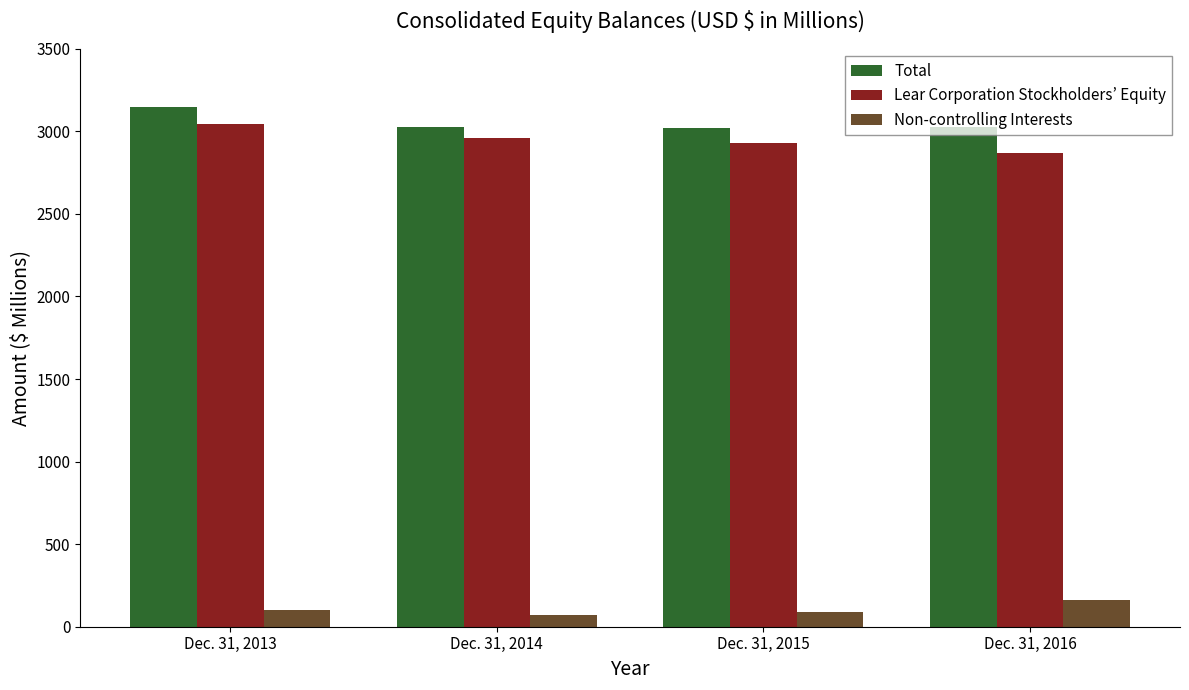

The Total series shows 1832.1 at Dec. 31, 2014. True or false?

False